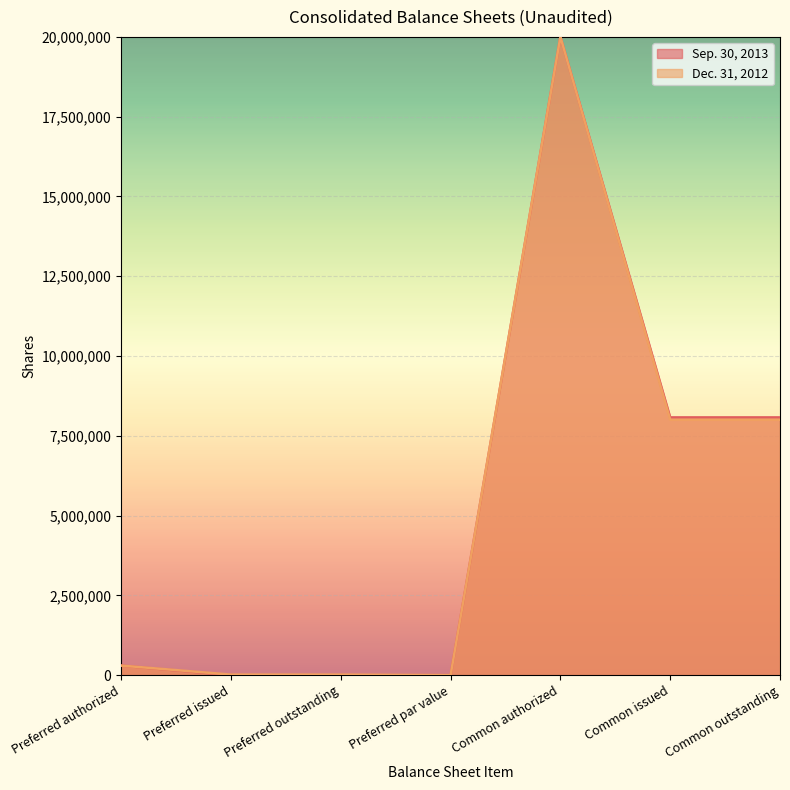

At how many categories does at least one series exceed 5784120?

3